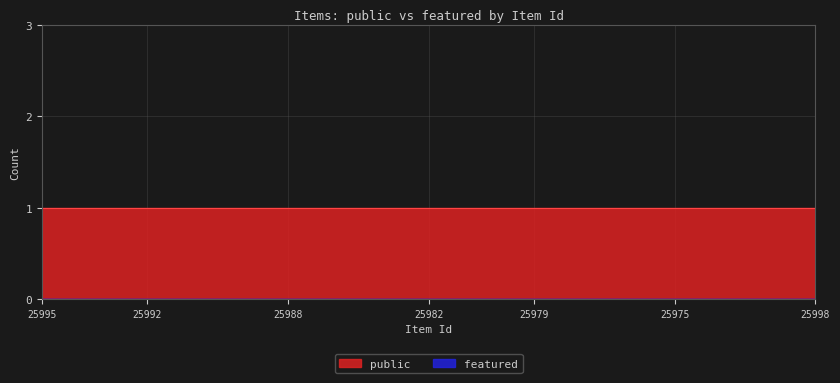

At how many categories does at least one series exceed 0?

23